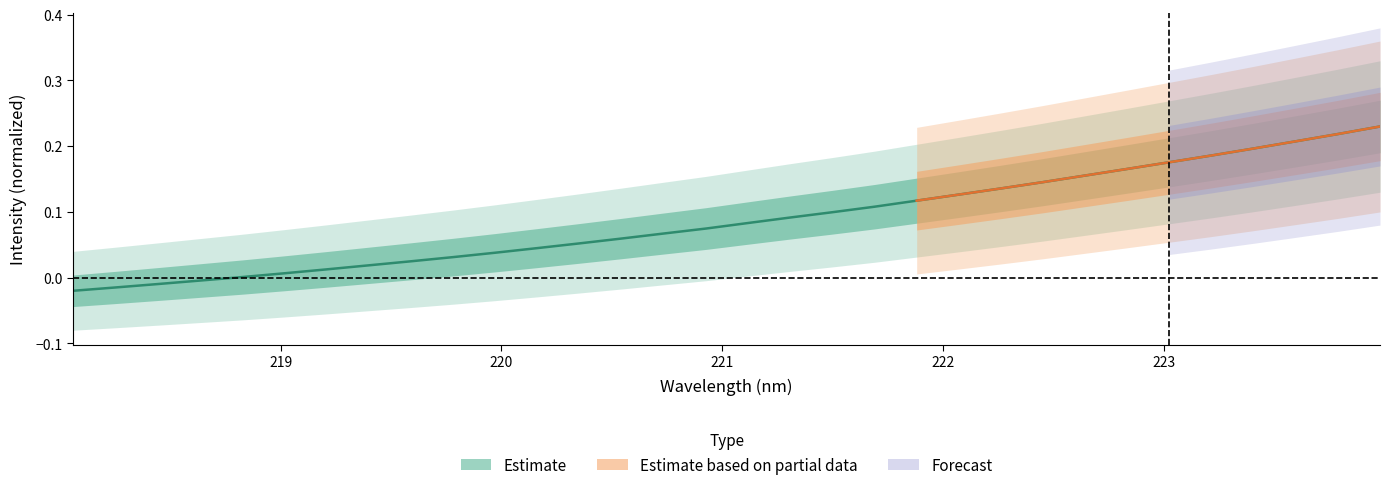

What is the value of the 17th point from the left?

0.1